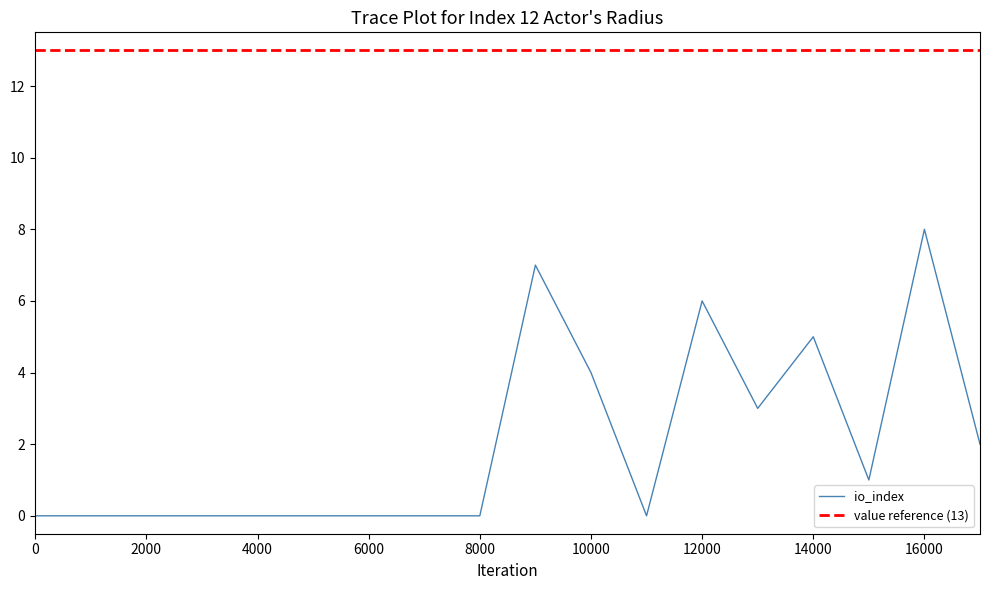

What is the label of the 14th point from the left?

13